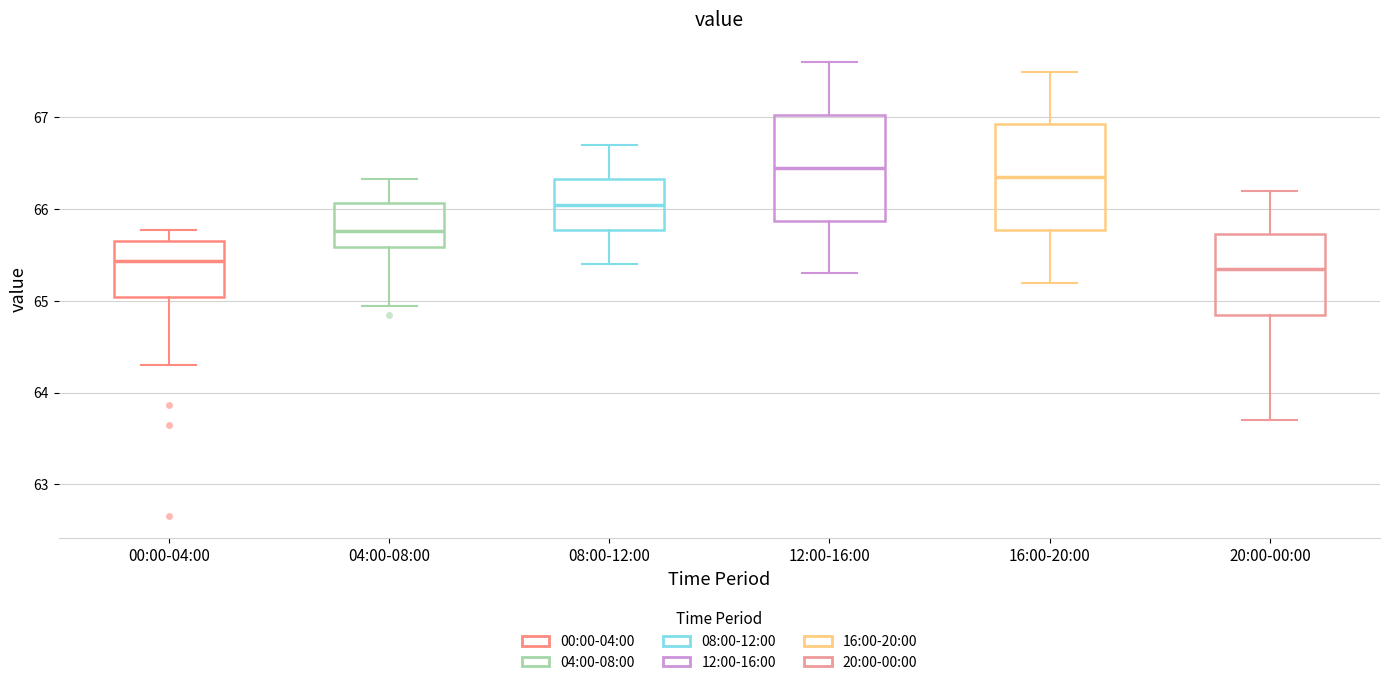

Where does the median line of the box for 08:00-12:00 sit on the y-axis? The values are not printed on the chart, so give them approximately, as read against the axis.

66.1